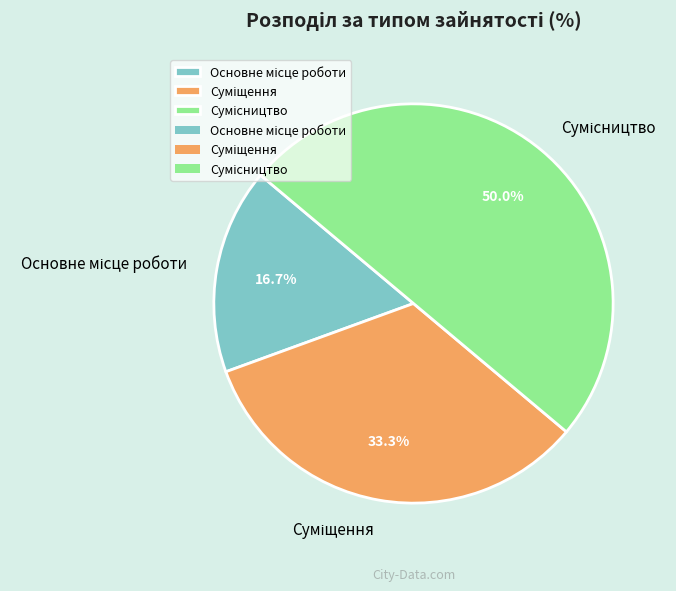

Is it true that Суміщення is 33% of the pie?

True